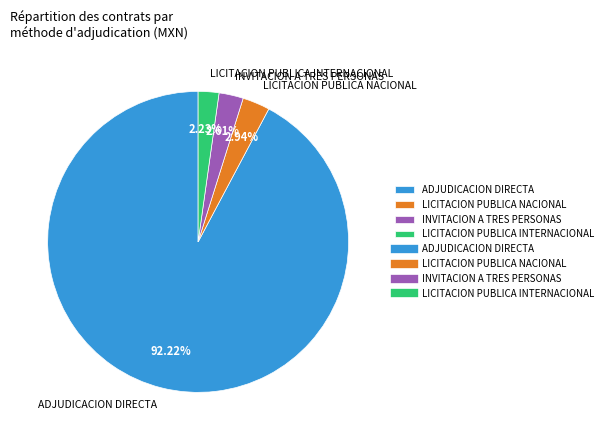

Between LICITACION PUBLICA NACIONAL and ADJUDICACION DIRECTA, which is larger?

ADJUDICACION DIRECTA